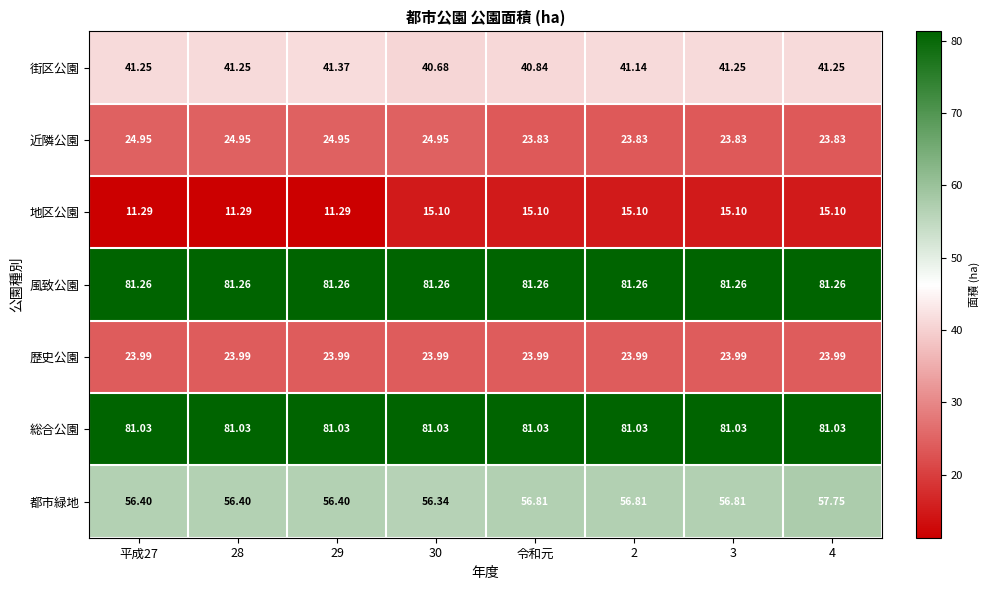

At 令和元, list the series in order from largest to smallest.

風致公園, 総合公園, 都市緑地, 街区公園, 歴史公園, 近隣公園, 地区公園